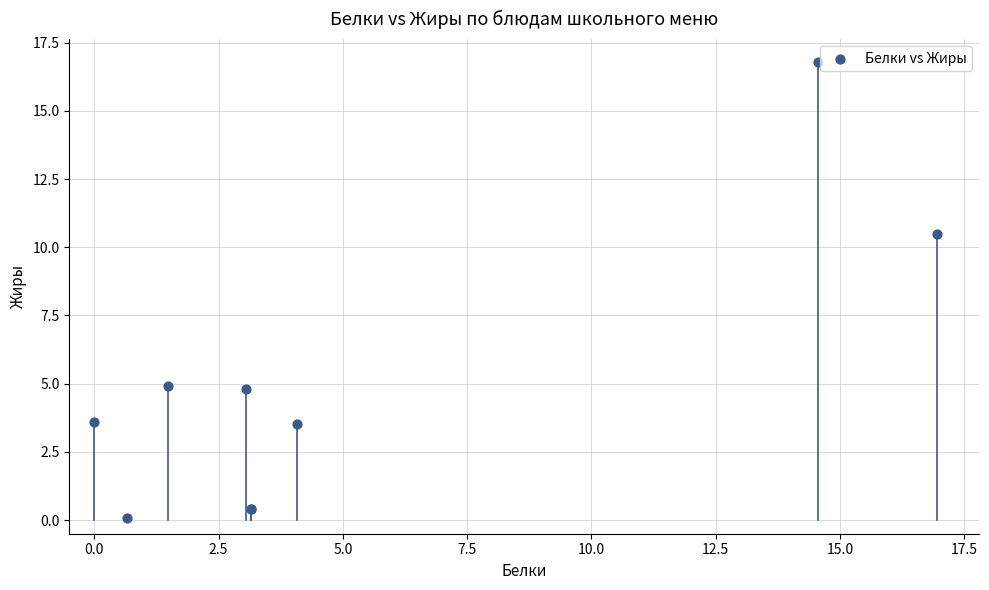

What Y value in the scatter plot is closest to 8?

10.5